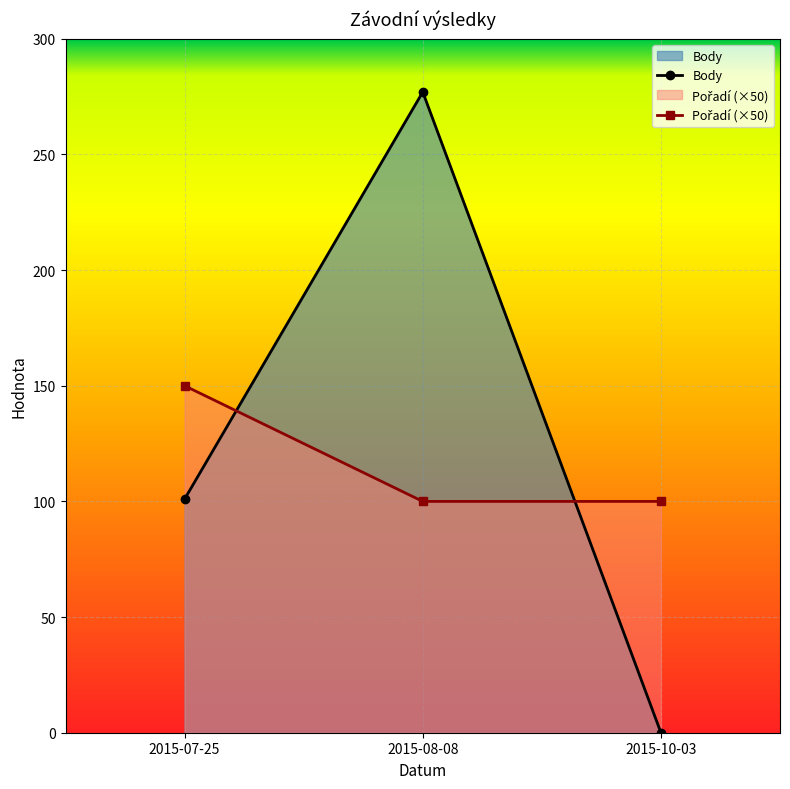

How many lines are shown in the chart?

2